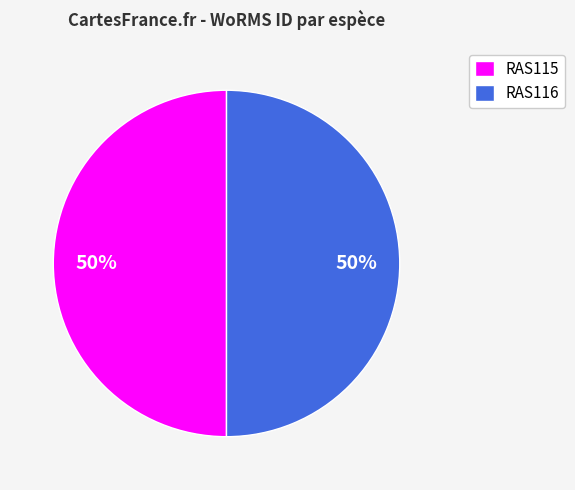

Combined, do RAS115 and RAS116 account for over 50%?

Yes